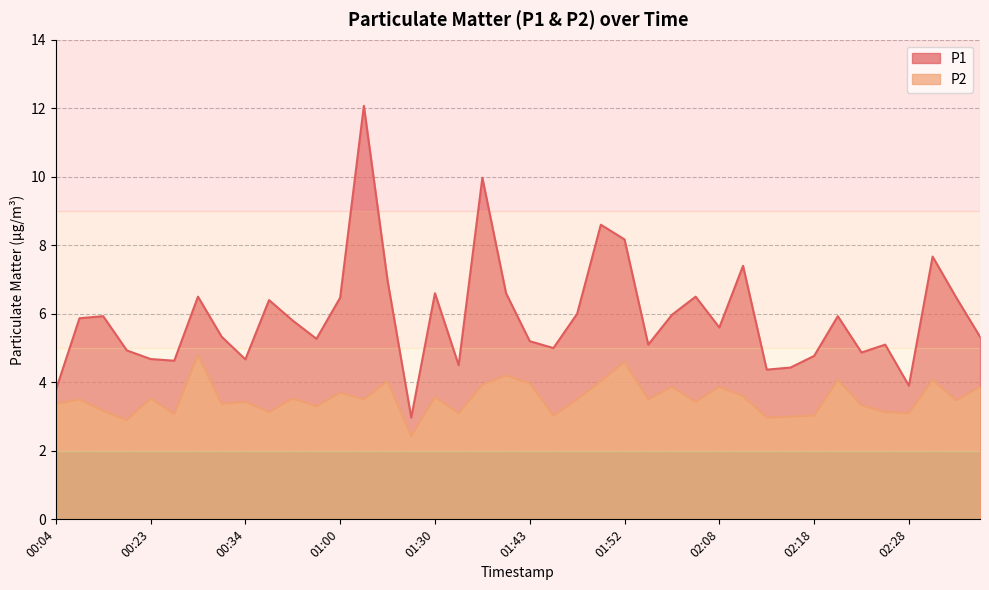

True or false: P1 has a value of 8.6 at 01:50.

True